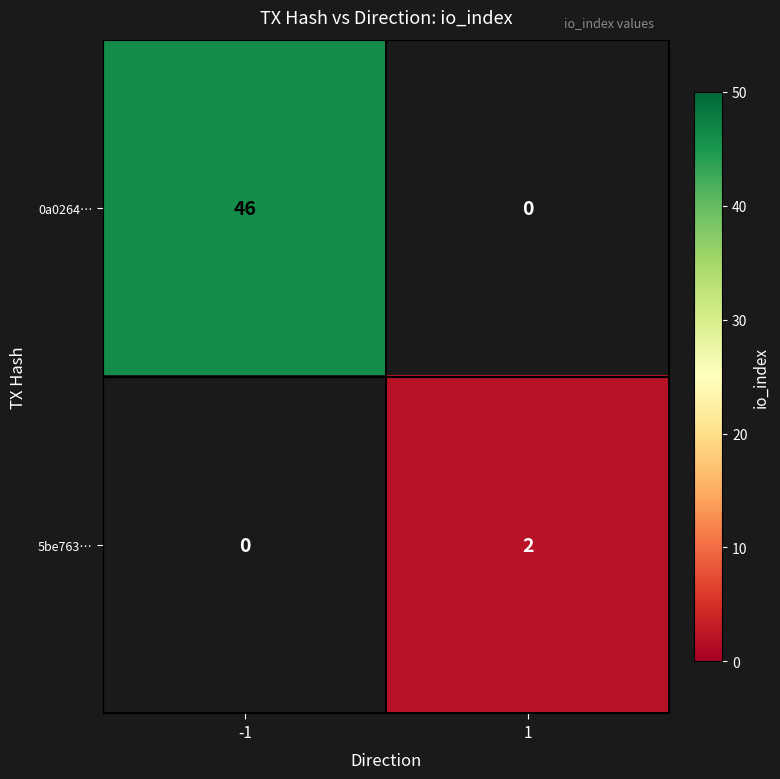

True or false: 0a0264… has a value of 46 at -1.

True